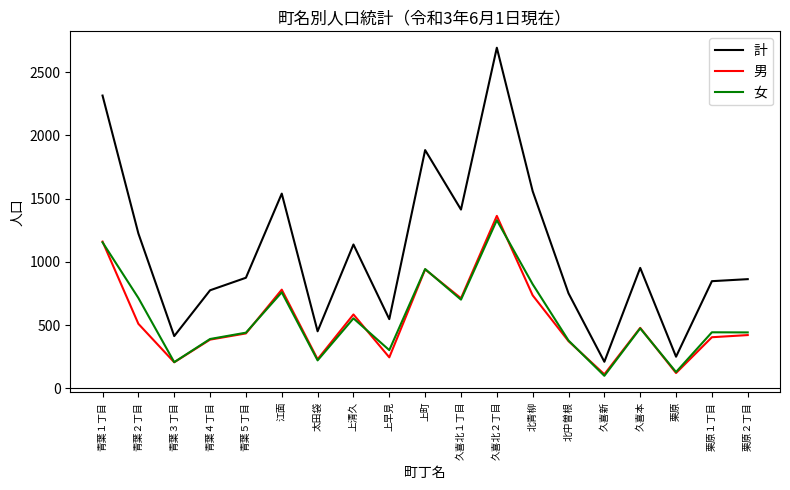

What is the total value across all series at 久喜新?

420